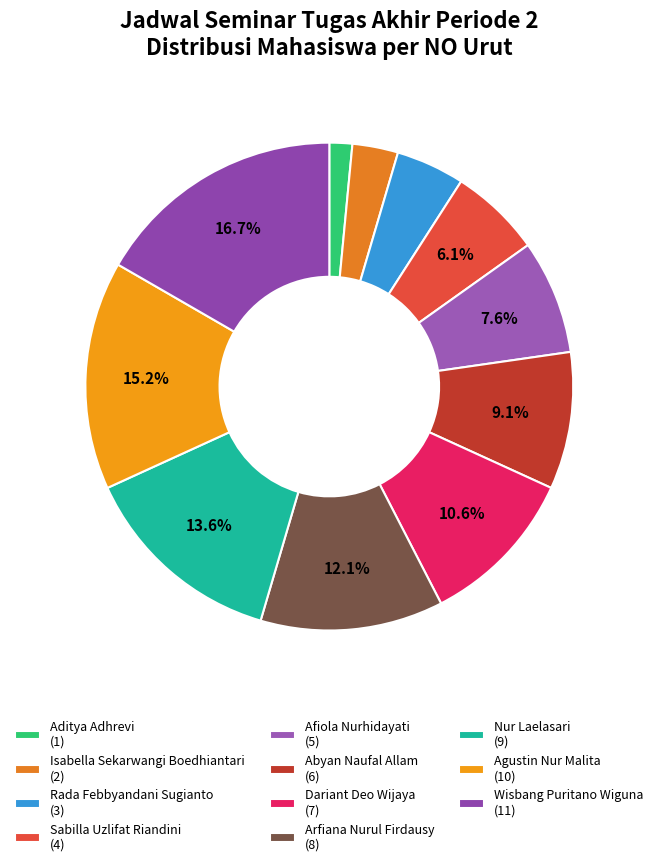

How many slices are in this pie chart?

11